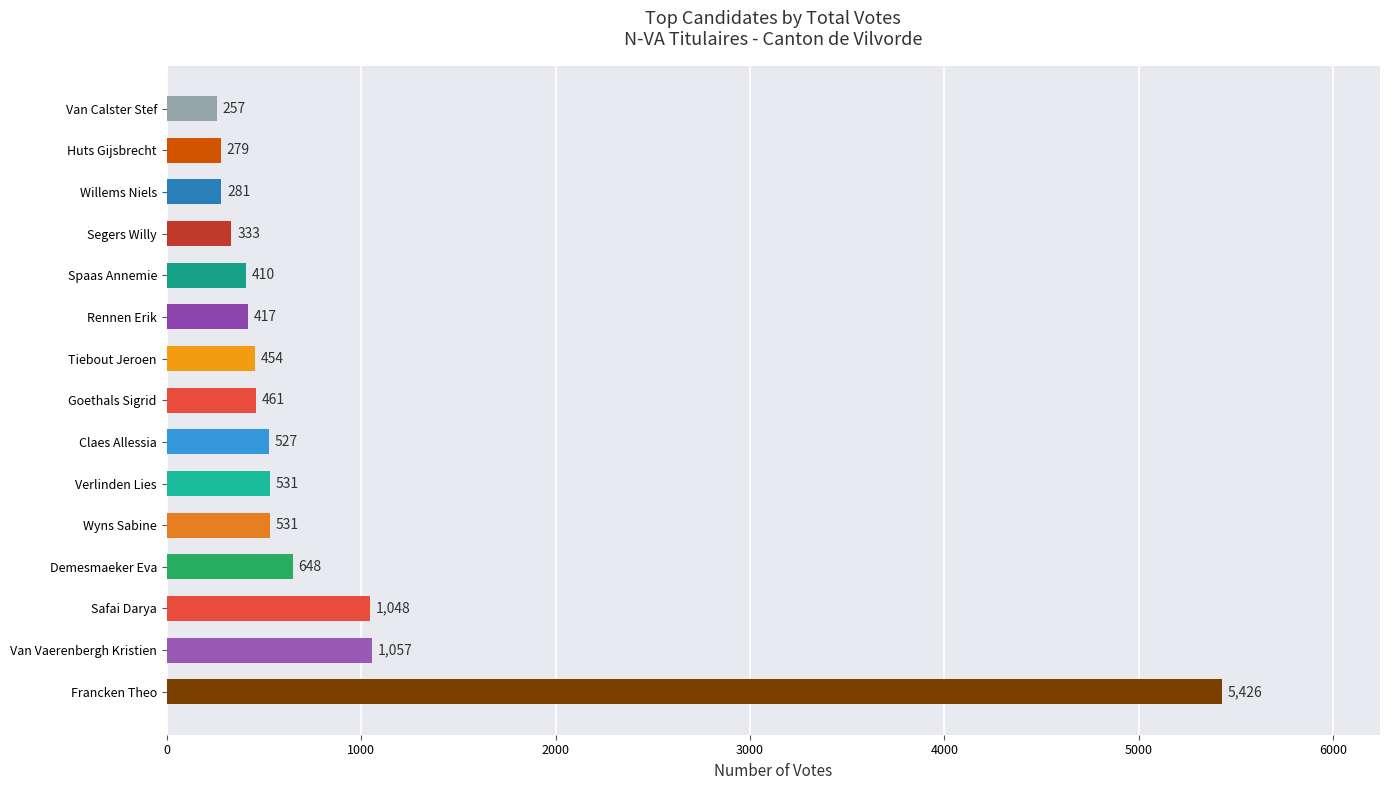

True or false: the data shows 210 at Goethals Sigrid.

False